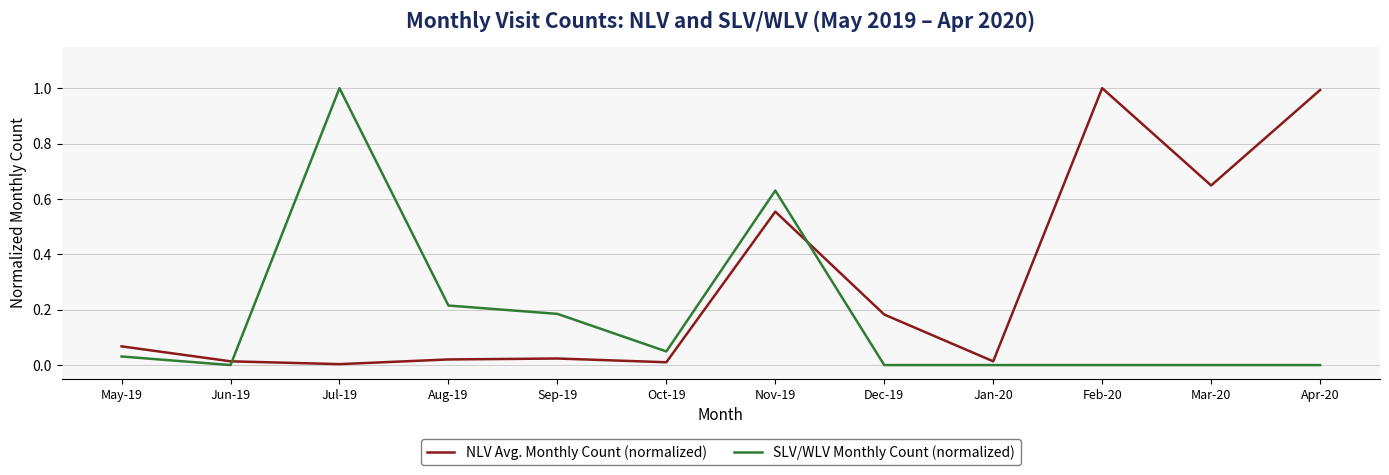

How many lines are shown in the chart?

2